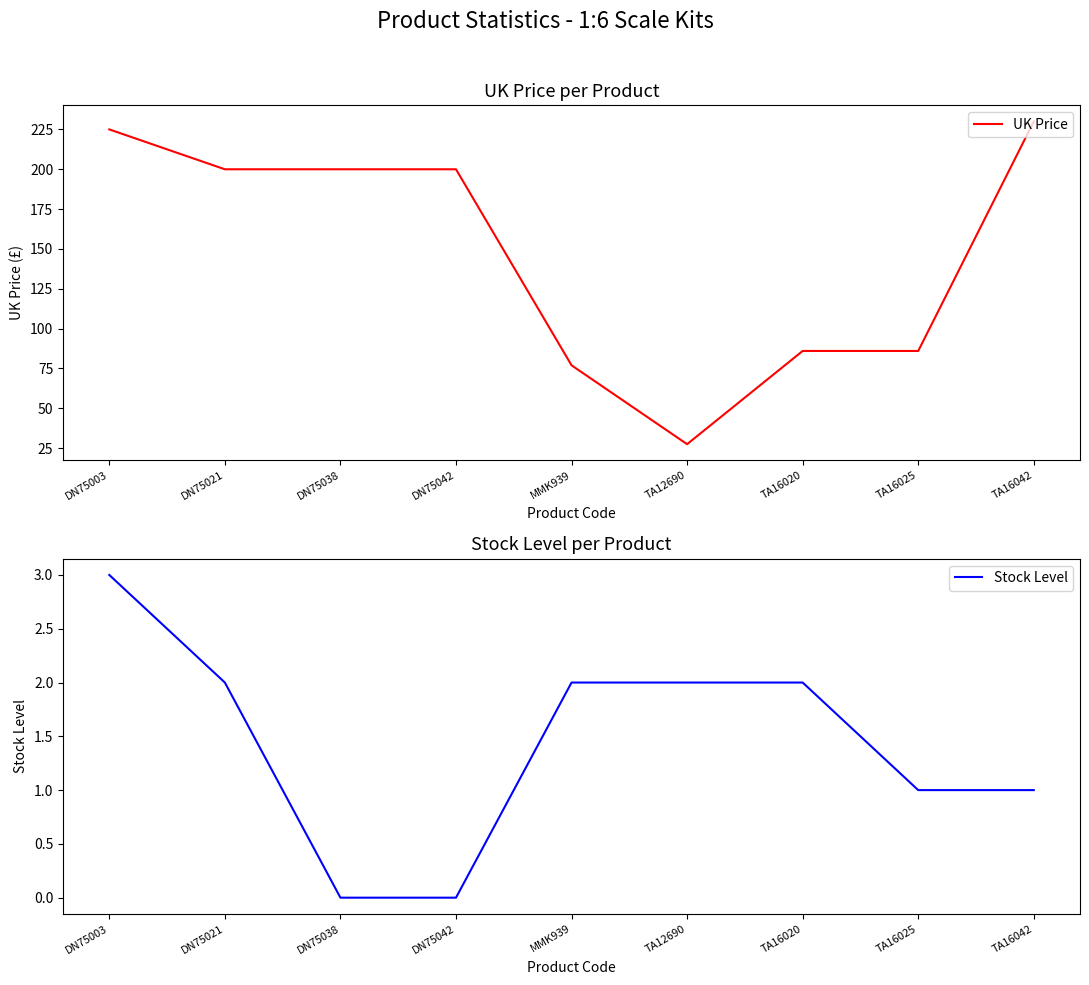

Reading left to right, list all the values displayed in this chart.

UK Price: DN75003=225.0	DN75021=200.0	DN75038=200.0	DN75042=200.0	MMK939=77.0	TA12690=27.5	TA16020=86.0	TA16025=86.0	TA16042=230.0
Stock Level: DN75003=3.0	DN75021=2.0	DN75038=0.0	DN75042=0.0	MMK939=2.0	TA12690=2.0	TA16020=2.0	TA16025=1.0	TA16042=1.0